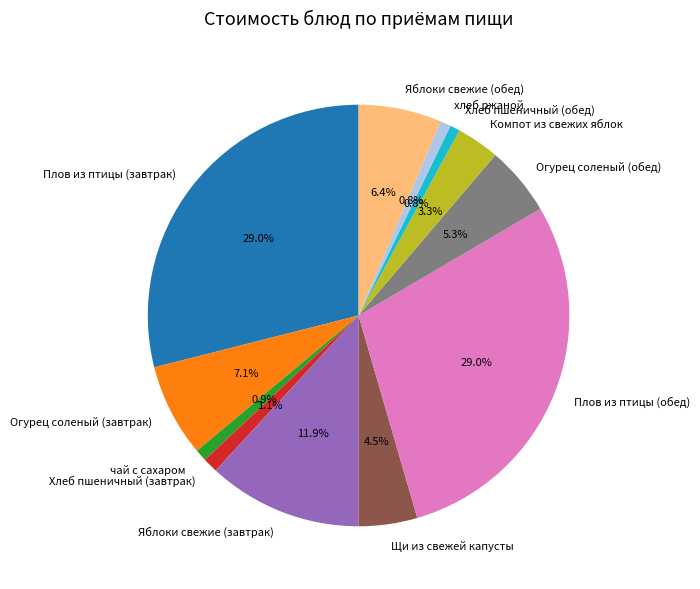

To the nearest percent, what percentage of the pie is Огурец соленый (обед)?

5%